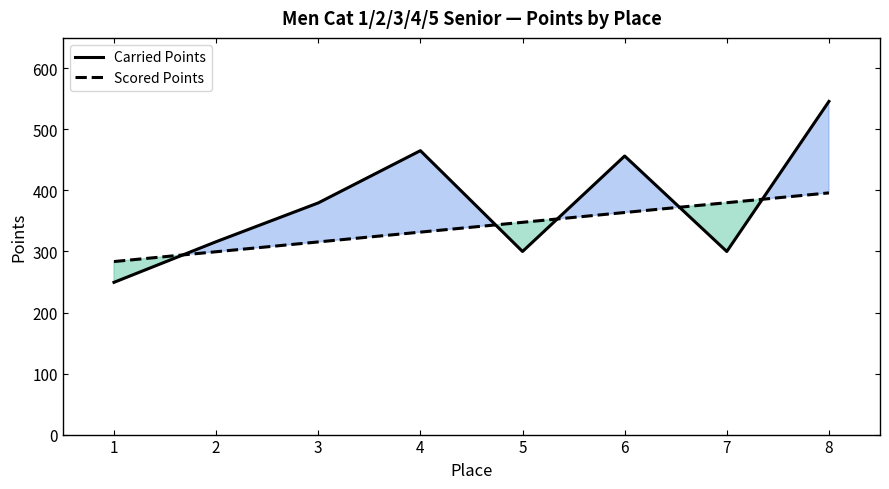

Where does the Carried Points series first go above 379?

3